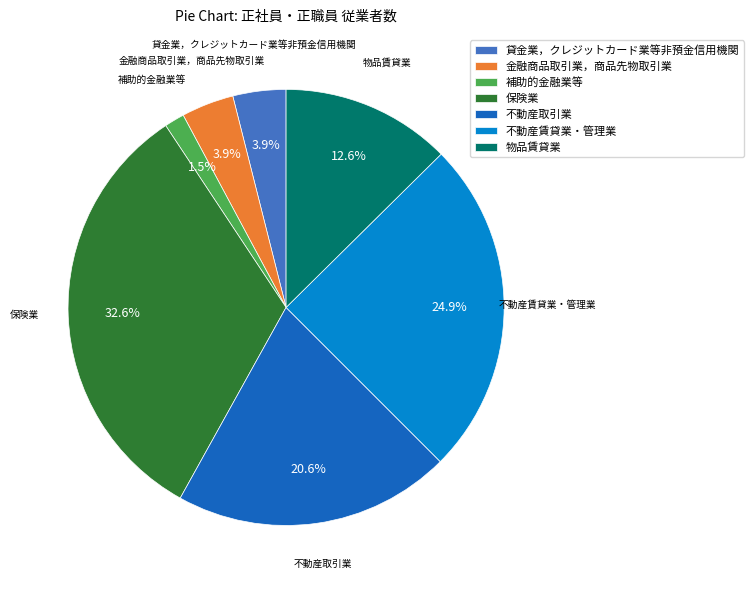

To the nearest percent, what percentage of the pie is 金融商品取引業，商品先物取引業?

4%